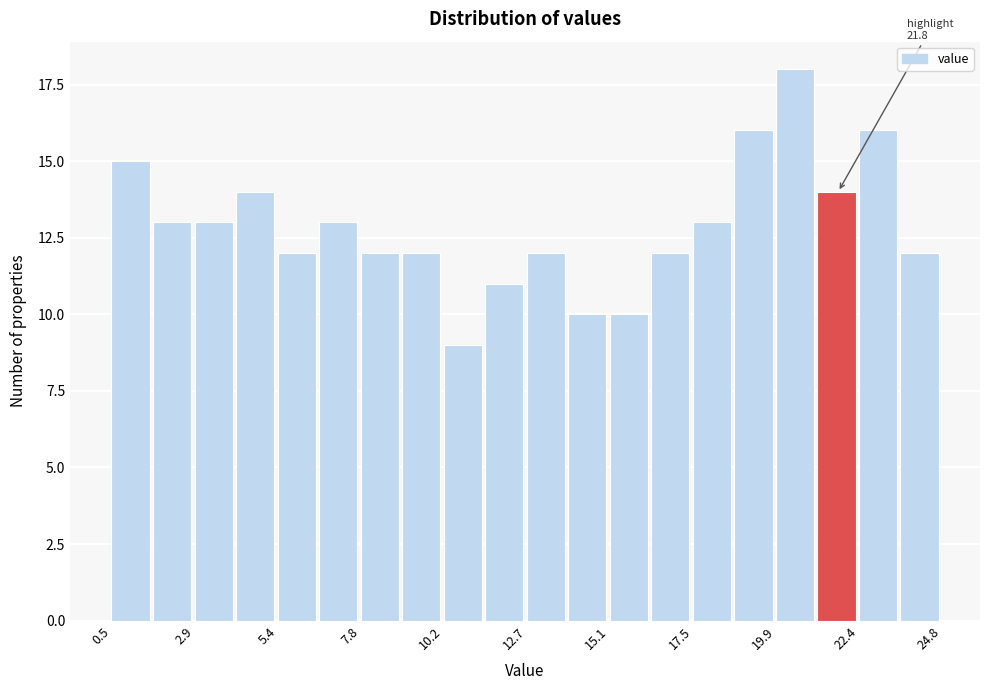

Around what value on the x-axis is the tallest bar? Give the approximate position of its centre, as read against the axis.

20.5